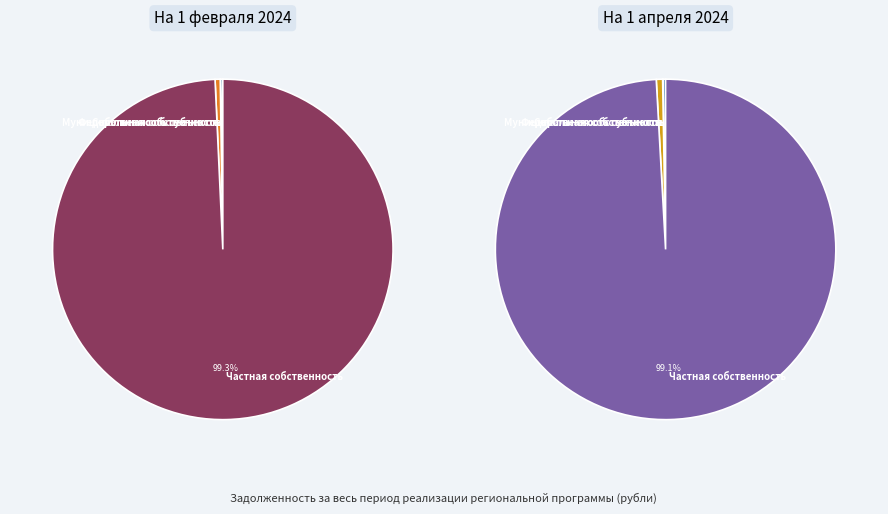

What percentage is the В т.ч. по взносам за помещения в муниципальной собственности slice, to the nearest percent?

1%